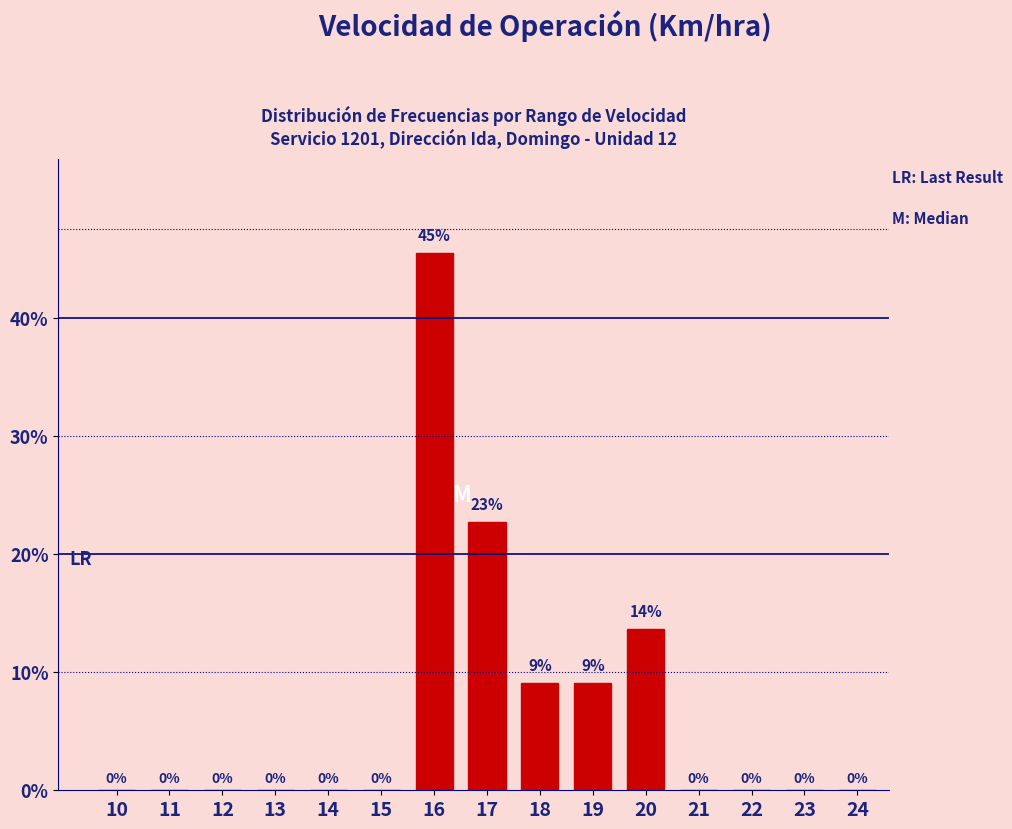

The chart shows a value of 8.0 at 17. True or false?

False